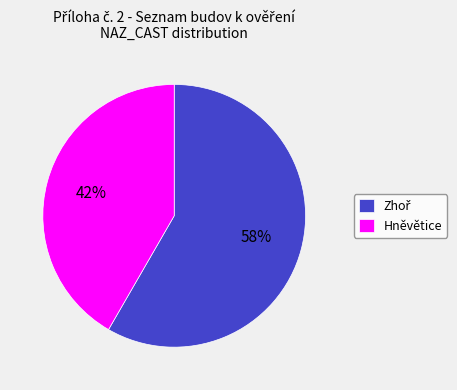

Does Hněvětice account for over 50% of the chart?

No